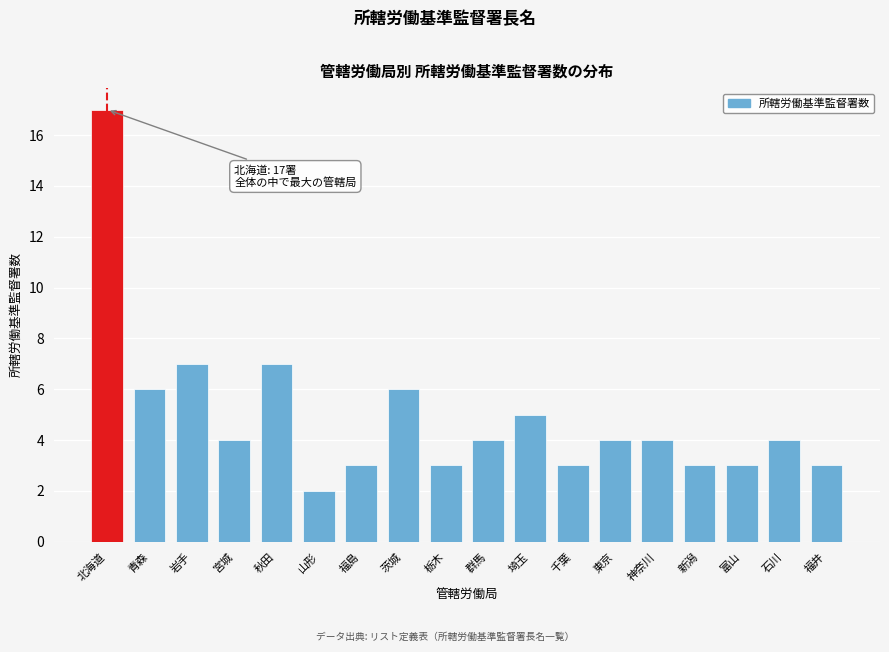

Reading left to right, what are all the values shown in this chart?

17	6	7	4	7	2	3	6	3	4	5	3	4	4	3	3	4	3